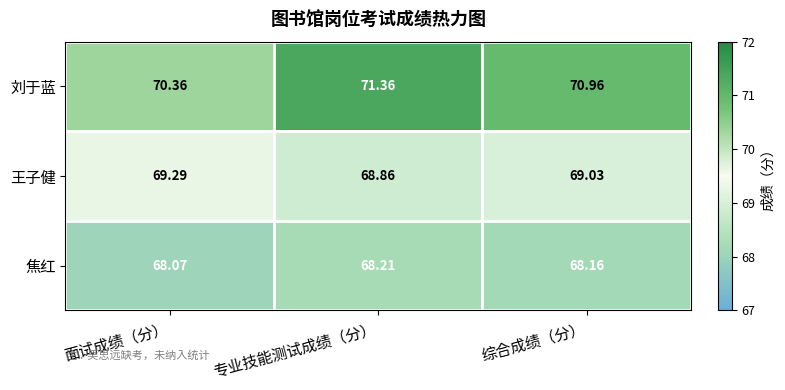

Which category has the highest value across all series?

专业技能测试成绩（分）